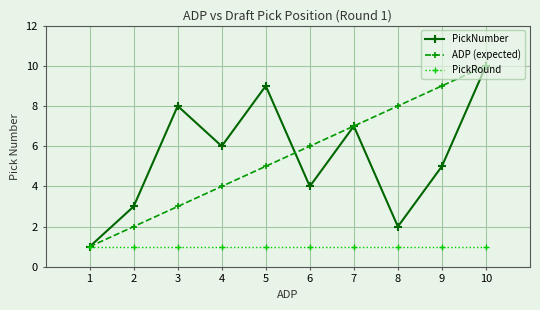

What are all the series names shown in the legend?

PickNumber, ADP (expected), PickRound